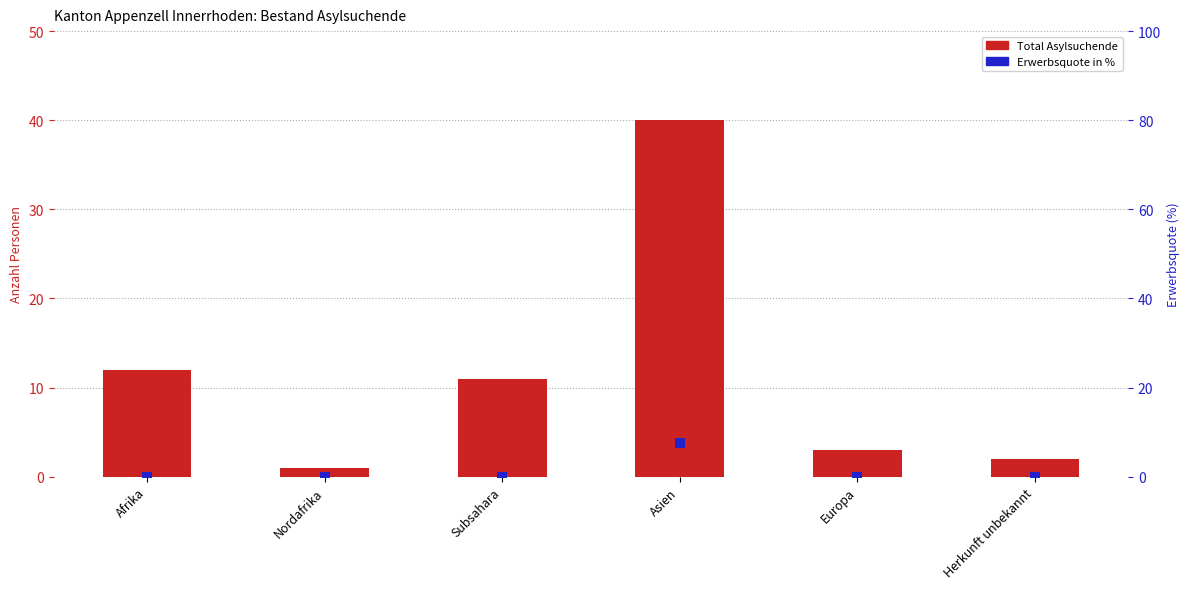

What are all the series names shown in the legend?

Total Asylsuchende, Erwerbsquote in %